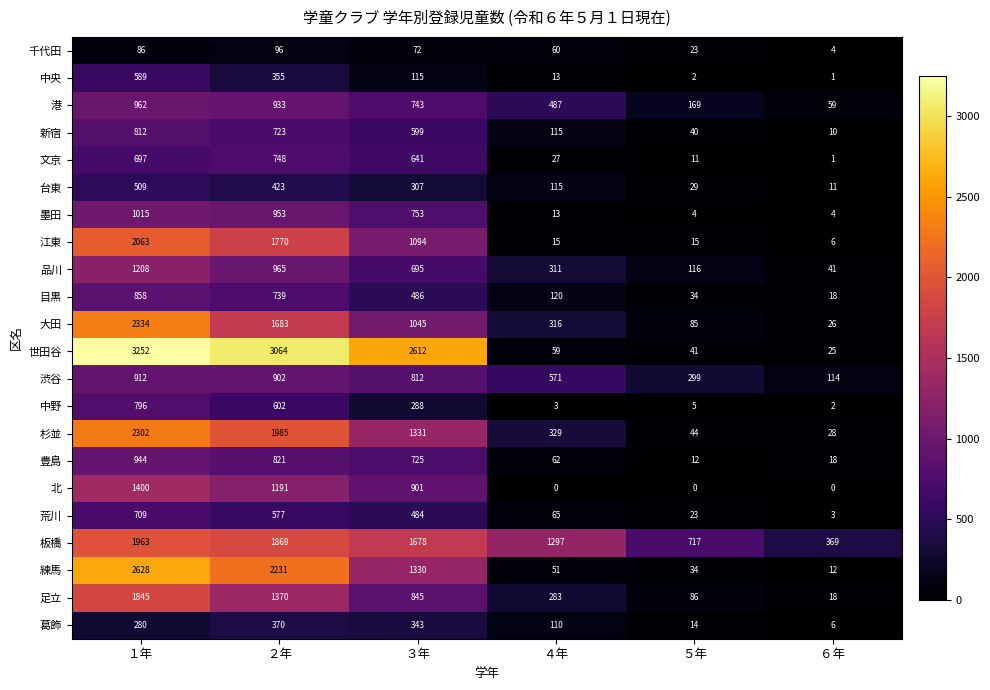

List the series in order of their peak value, highest first.

世田谷, 練馬, 大田, 杉並, 江東, 板橋, 足立, 北, 品川, 墨田, 港, 豊島, 渋谷, 目黒, 新宿, 中野, 文京, 荒川, 中央, 台東, 葛飾, 千代田